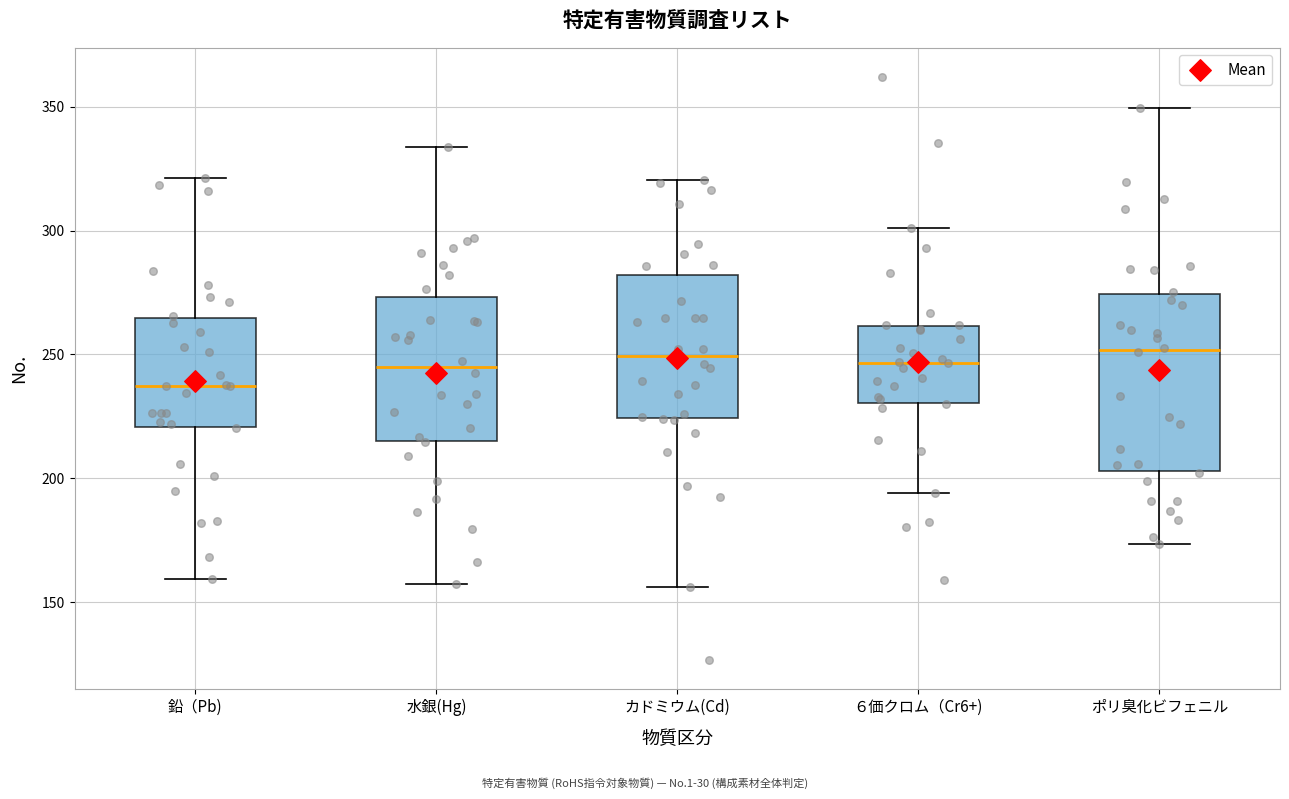

Where does the upper whisker of the box for ６価クロム（Cr6+) end on the y-axis? The values are not printed on the chart, so give them approximately, as read against the axis.

300